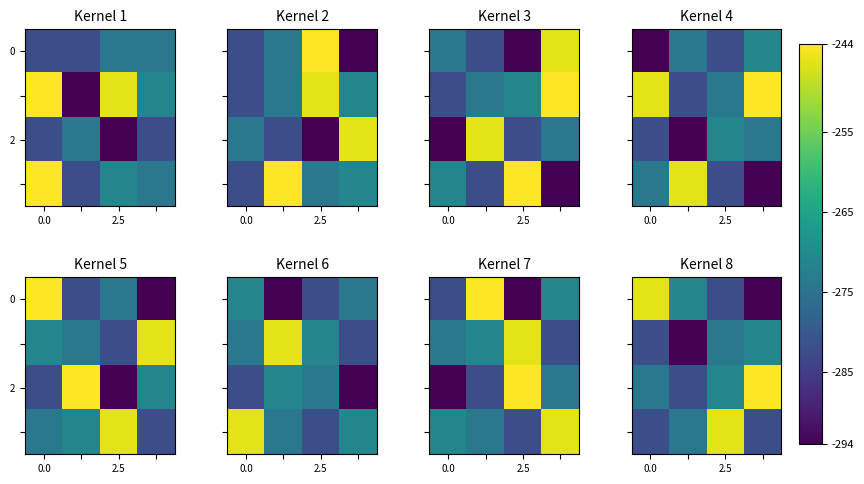

What is the minimum value for 2?

-282